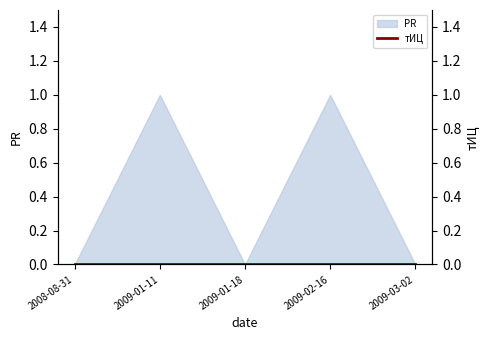

Which label corresponds to the largest value in the chart?

2009-01-11